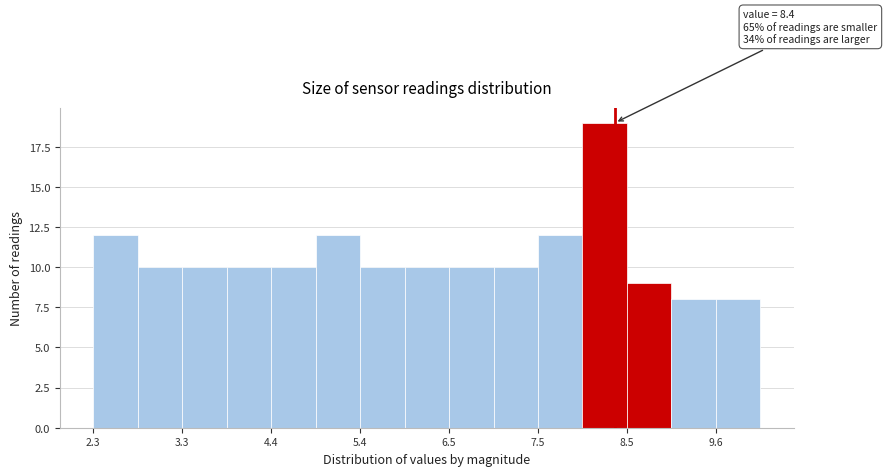

Read against the x-axis, roughly where is the centre of the tallest bar?

8.2